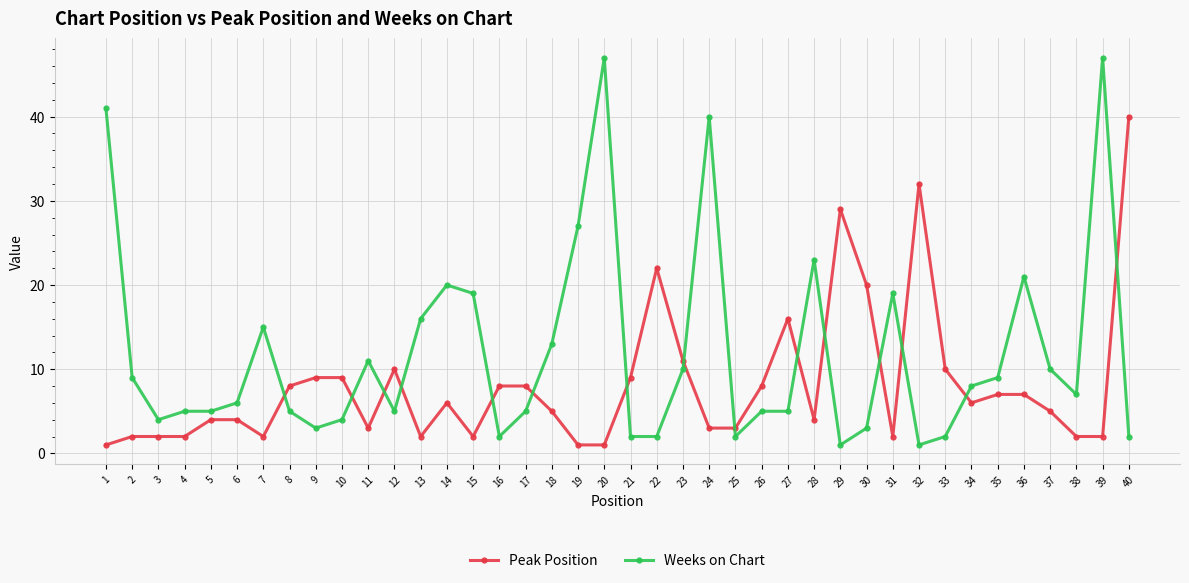

Reading left to right, extract all data points from this chart.

Peak Position: 1=1	2=2	3=2	4=2	5=4	6=4	7=2	8=8	9=9	10=9	11=3	12=10	13=2	14=6	15=2	16=8	17=8	18=5	19=1	20=1	21=9	22=22	23=11	24=3	25=3	26=8	27=16	28=4	29=29	30=20	31=2	32=32	33=10	34=6	35=7	36=7	37=5	38=2	39=2	40=40
Weeks on Chart: 1=41	2=9	3=4	4=5	5=5	6=6	7=15	8=5	9=3	10=4	11=11	12=5	13=16	14=20	15=19	16=2	17=5	18=13	19=27	20=47	21=2	22=2	23=10	24=40	25=2	26=5	27=5	28=23	29=1	30=3	31=19	32=1	33=2	34=8	35=9	36=21	37=10	38=7	39=47	40=2